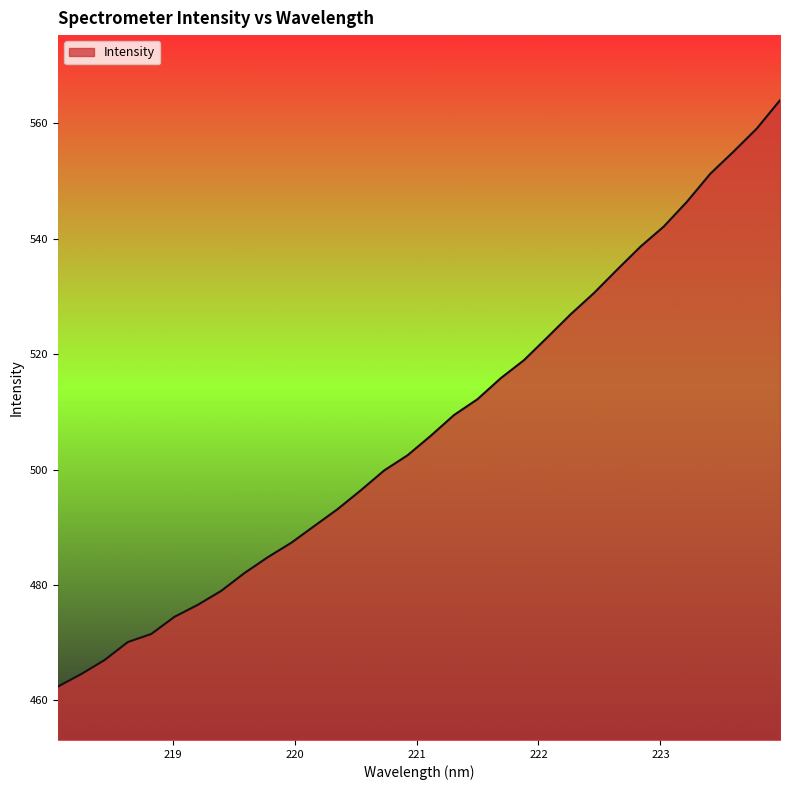

What is the average value?

507.4